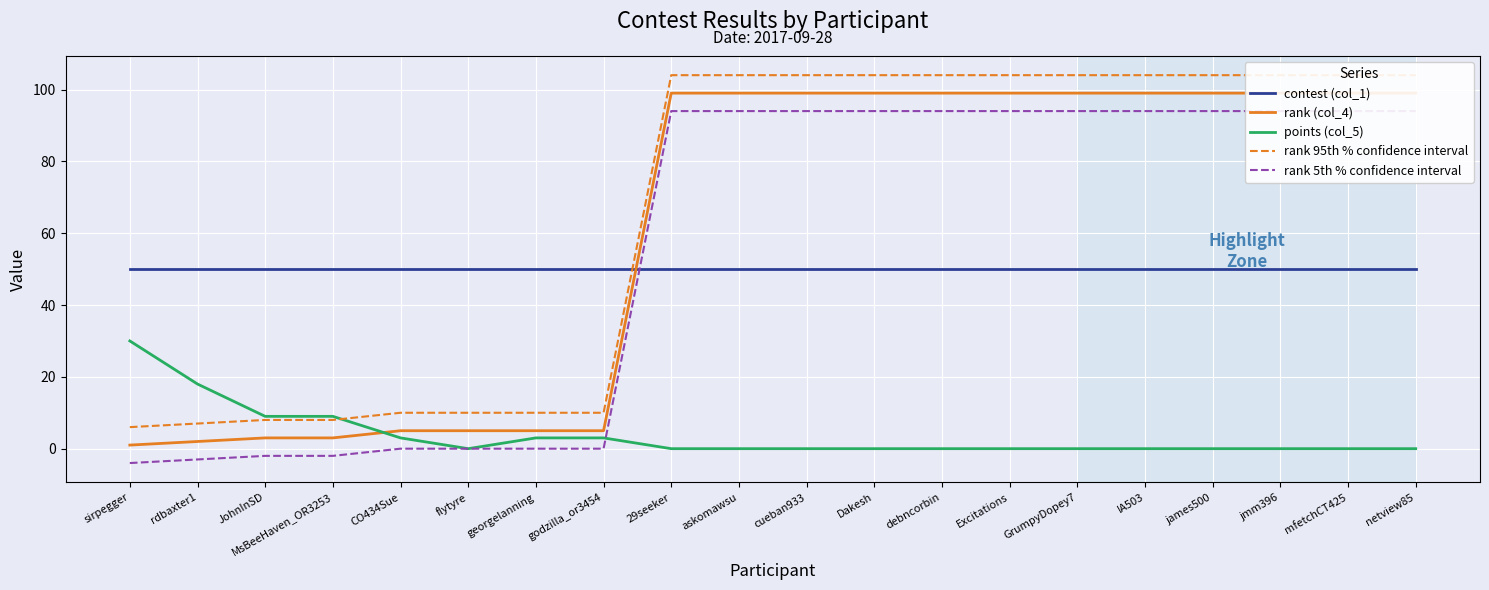

Reading right to left, transcribe all the data shown in this chart.

contest (col_1): netview85=50	mfetchCT425=50	jmm396=50	james500=50	IA503=50	GrumpyDopey7=50	Excitations=50	debncorbin=50	Dakesh=50	cueban933=50	askomawsu=50	29seeker=50	godzilla_or3454=50	georgelanning=50	flytyre=50	CO434Sue=50	MsBeeHaven_OR3253=50	JohnInSD=50	rdbaxter1=50	sirpegger=50
rank (col_4): netview85=99	mfetchCT425=99	jmm396=99	james500=99	IA503=99	GrumpyDopey7=99	Excitations=99	debncorbin=99	Dakesh=99	cueban933=99	askomawsu=99	29seeker=99	godzilla_or3454=5	georgelanning=5	flytyre=5	CO434Sue=5	MsBeeHaven_OR3253=3	JohnInSD=3	rdbaxter1=2	sirpegger=1
points (col_5): netview85=0	mfetchCT425=0	jmm396=0	james500=0	IA503=0	GrumpyDopey7=0	Excitations=0	debncorbin=0	Dakesh=0	cueban933=0	askomawsu=0	29seeker=0	godzilla_or3454=3	georgelanning=3	flytyre=0	CO434Sue=3	MsBeeHaven_OR3253=9	JohnInSD=9	rdbaxter1=18	sirpegger=30
rank 95th % confidence interval: netview85=104	mfetchCT425=104	jmm396=104	james500=104	IA503=104	GrumpyDopey7=104	Excitations=104	debncorbin=104	Dakesh=104	cueban933=104	askomawsu=104	29seeker=104	godzilla_or3454=10	georgelanning=10	flytyre=10	CO434Sue=10	MsBeeHaven_OR3253=8	JohnInSD=8	rdbaxter1=7	sirpegger=6
rank 5th % confidence interval: netview85=94	mfetchCT425=94	jmm396=94	james500=94	IA503=94	GrumpyDopey7=94	Excitations=94	debncorbin=94	Dakesh=94	cueban933=94	askomawsu=94	29seeker=94	godzilla_or3454=0	georgelanning=0	flytyre=0	CO434Sue=0	MsBeeHaven_OR3253=-2	JohnInSD=-2	rdbaxter1=-3	sirpegger=-4